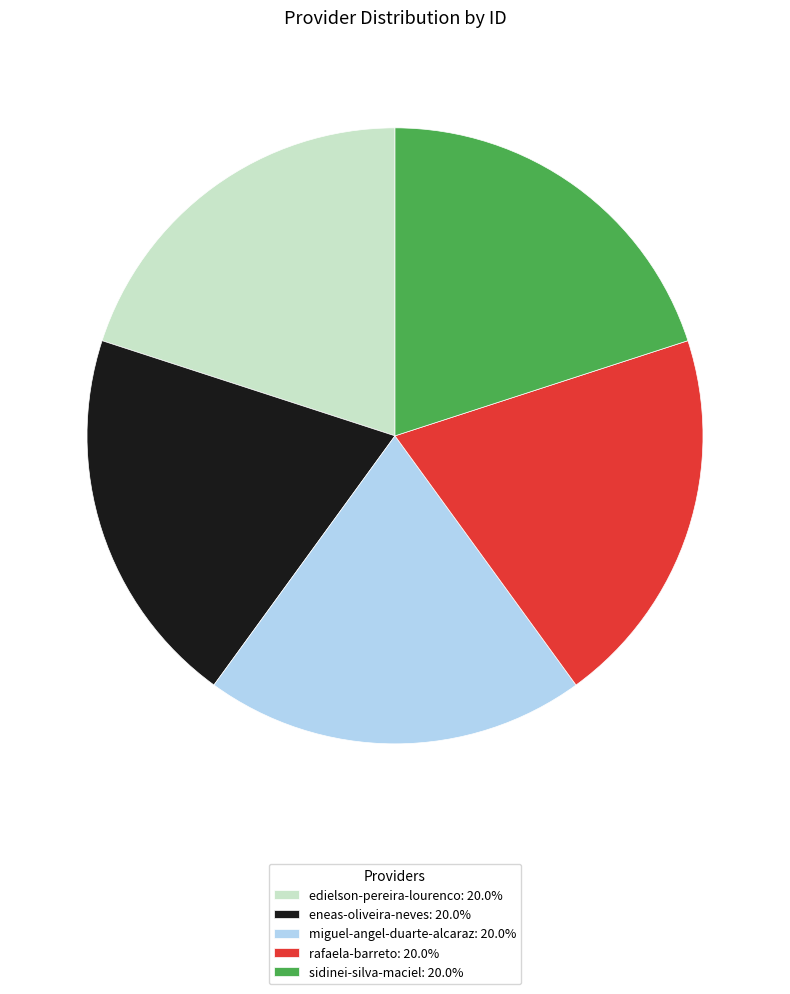

Is the sum of rafaela-barreto: 20.0% and eneas-oliveira-neves: 20.0% greater than half?

No